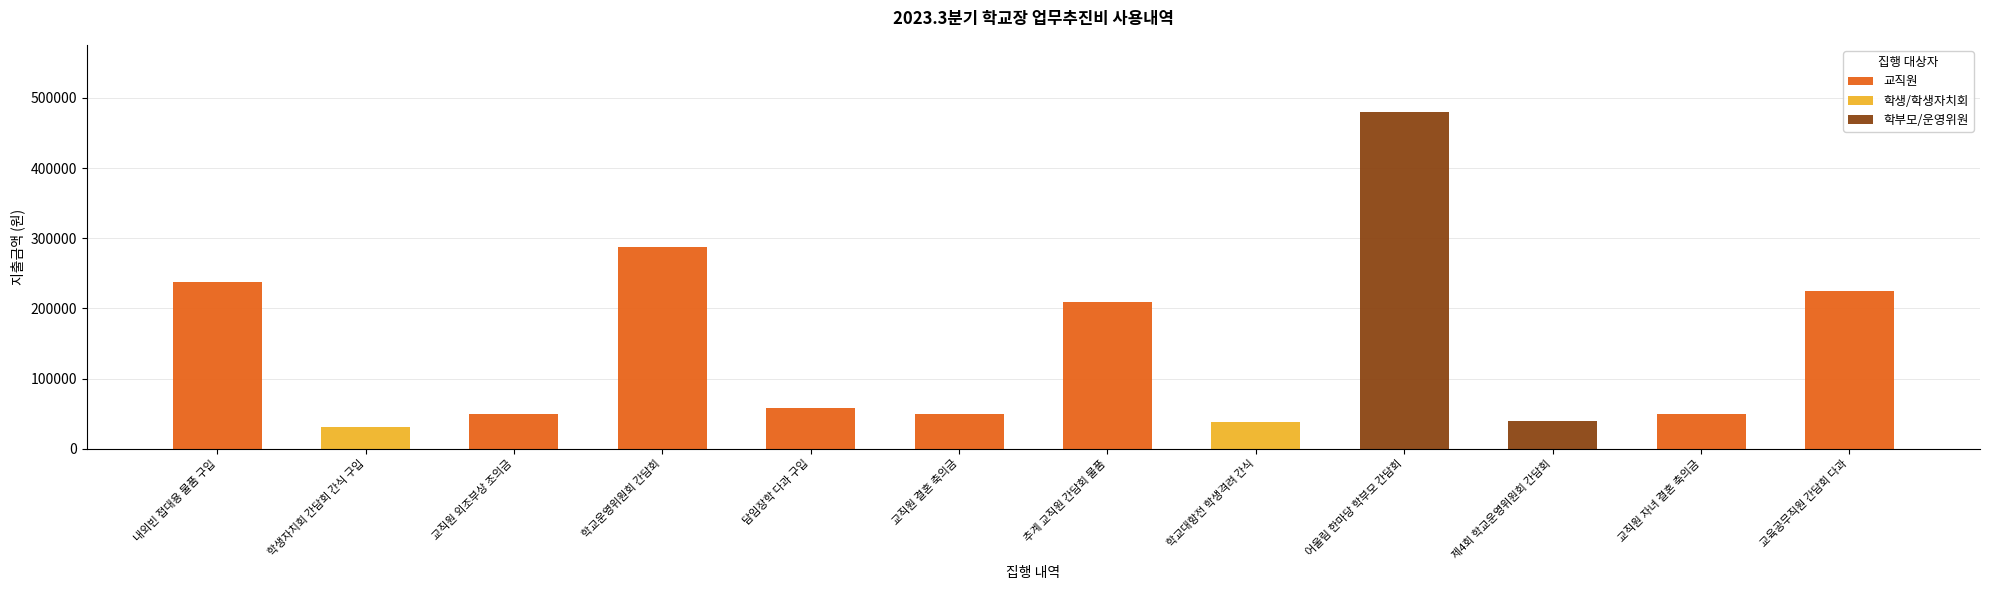

What is the value of the 5th bar from the left?

57860